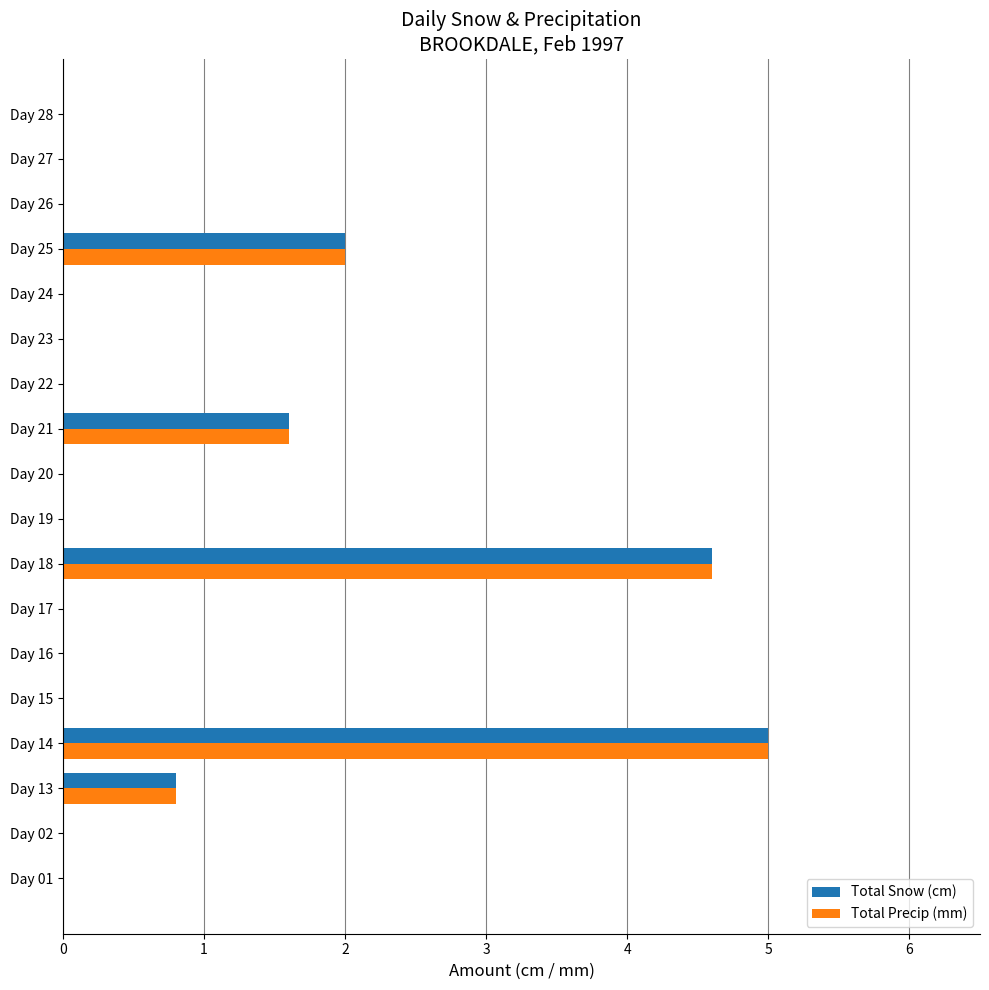

True or false: Total Snow (cm) has a value of 0.0 at Day 28.

True